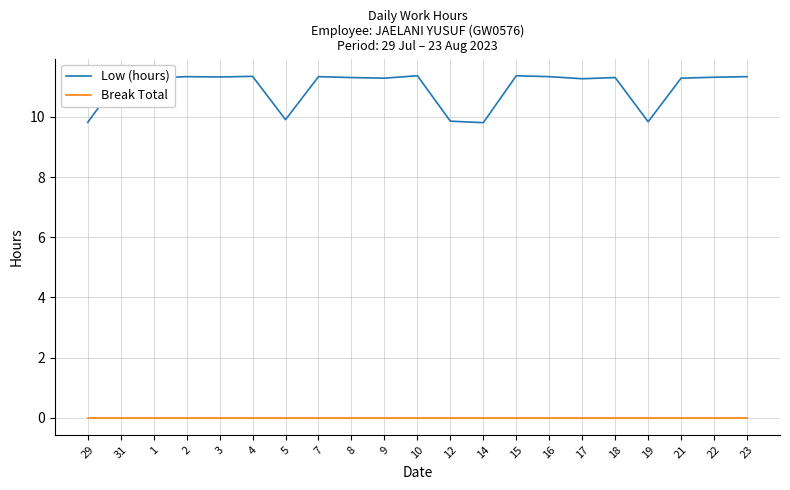

Is it true that Low (hours) equals 14.7 at 19?

False